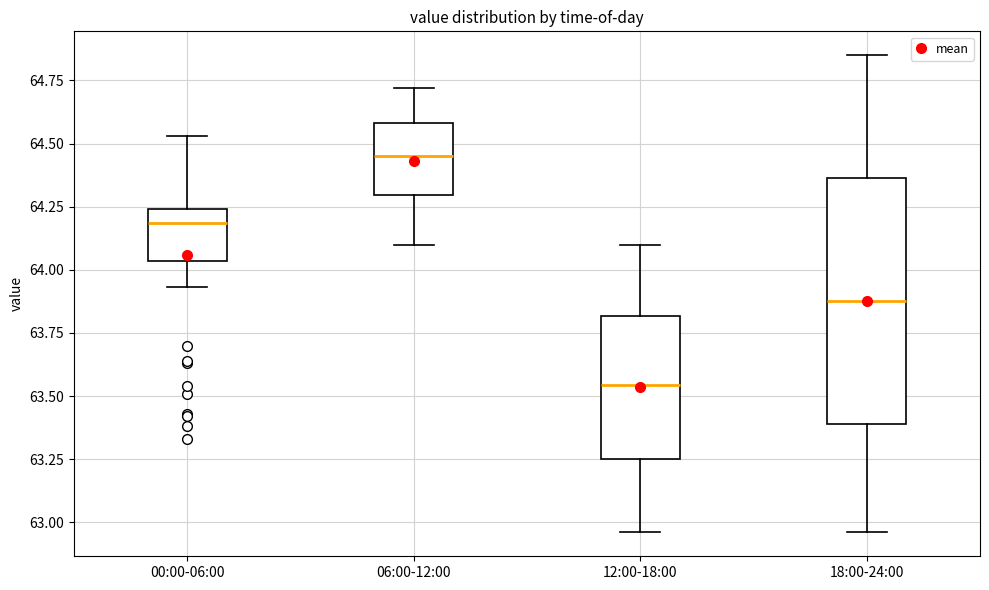

Which box has the lowest median line?

12:00-18:00